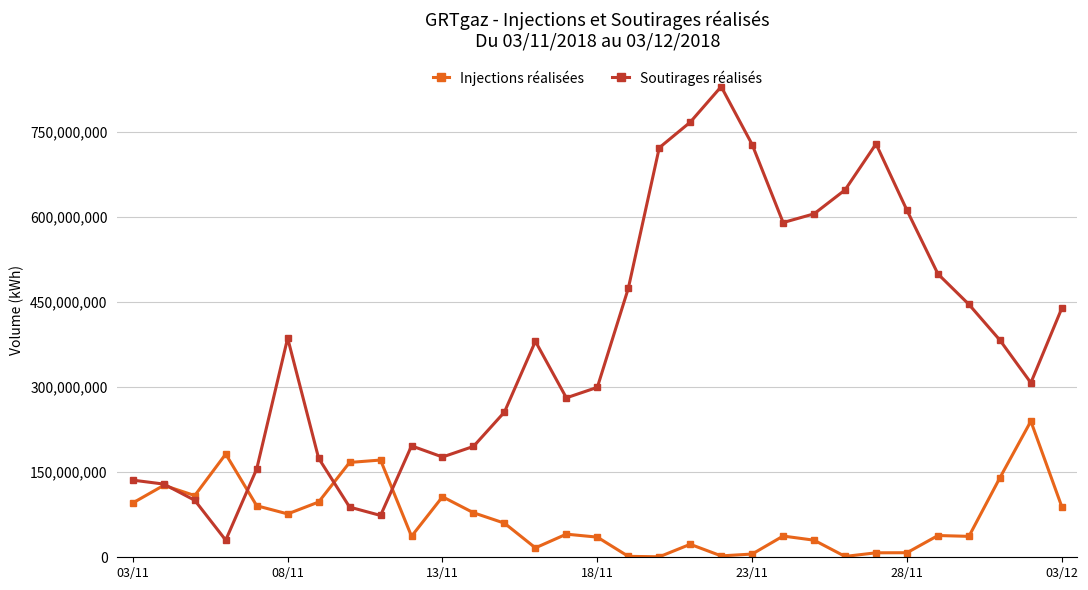

Which series has the largest range (max minus min)?

Soutirages réalisés